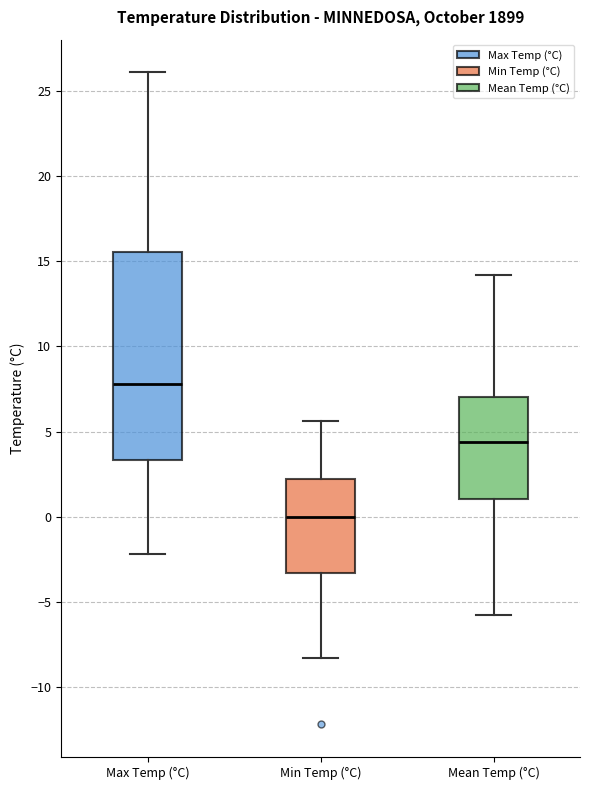

Comparing the boxes themselves (not the whiskers), which one is the tallest?

Max Temp (°C)